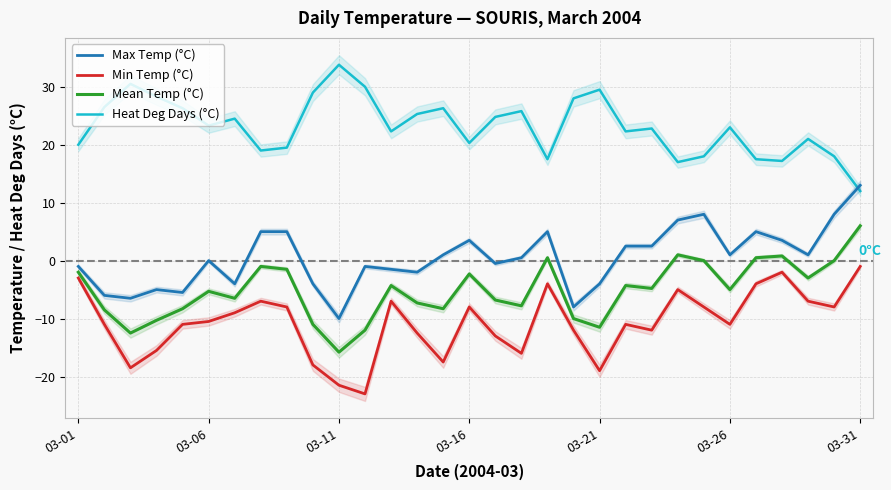

What is the average value of the Heat Deg Days (°C) series?

23.2